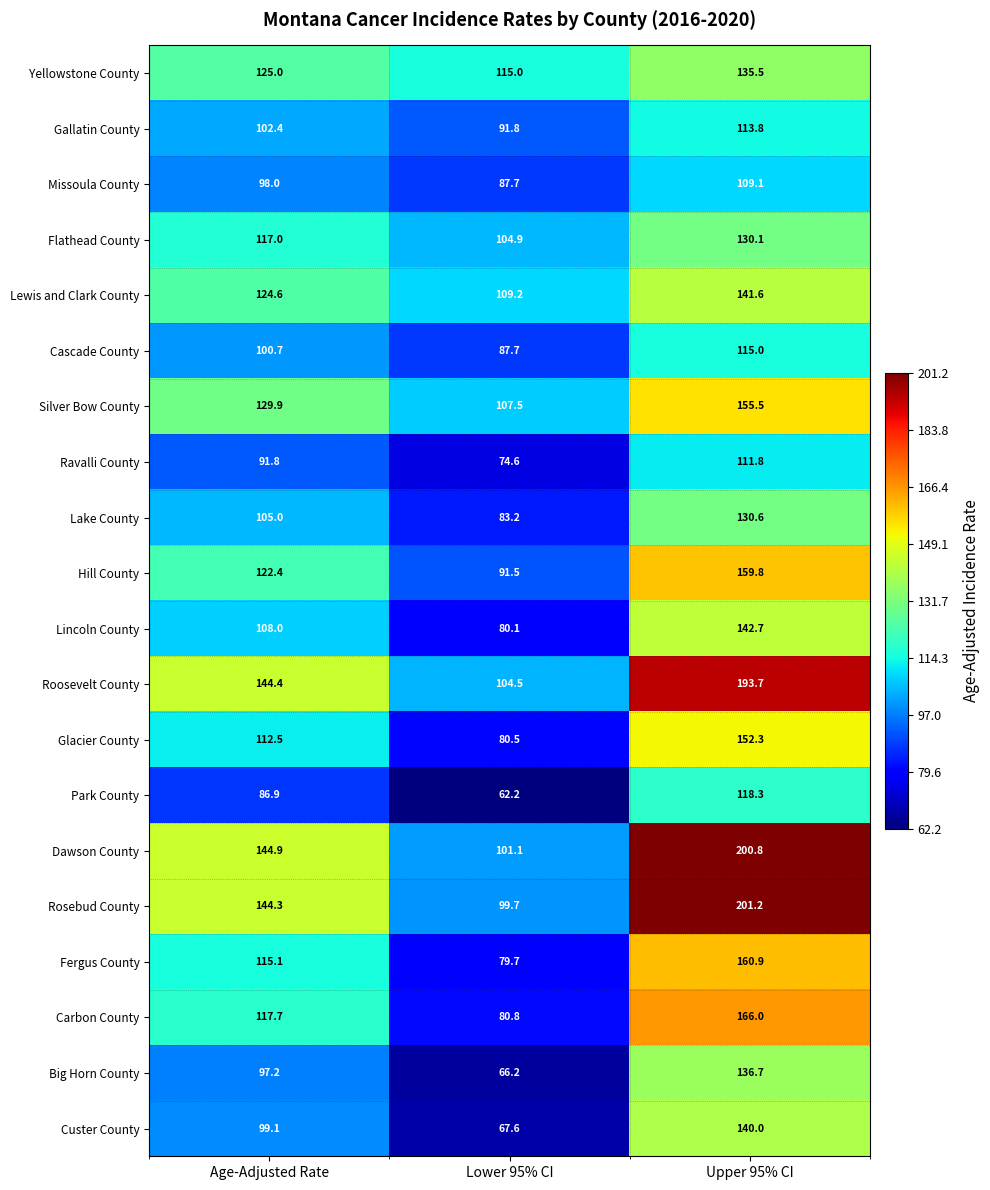

Which series changed the most between Lower 95% CI and Upper 95% CI?

Rosebud County